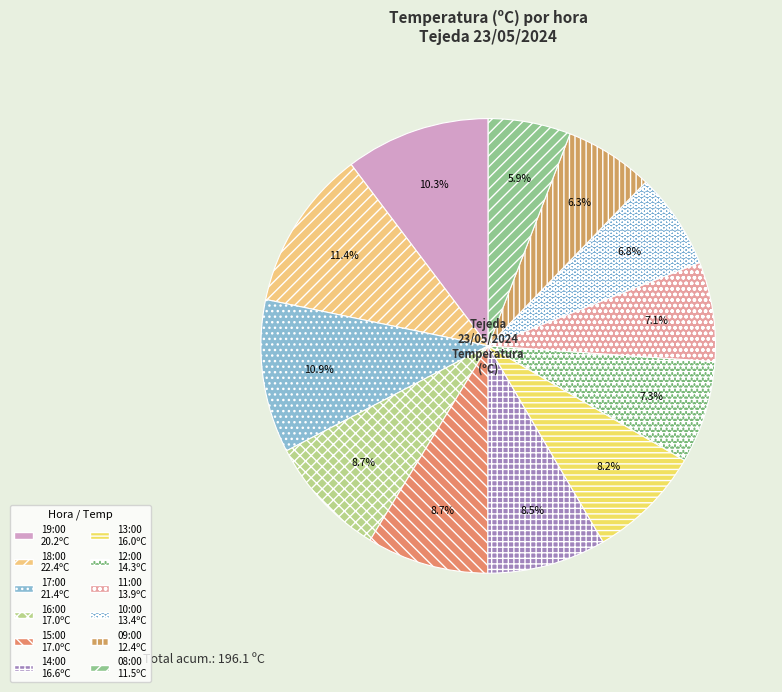

What is the ratio of the value at 11:00 to the value at 17:00?

0.6